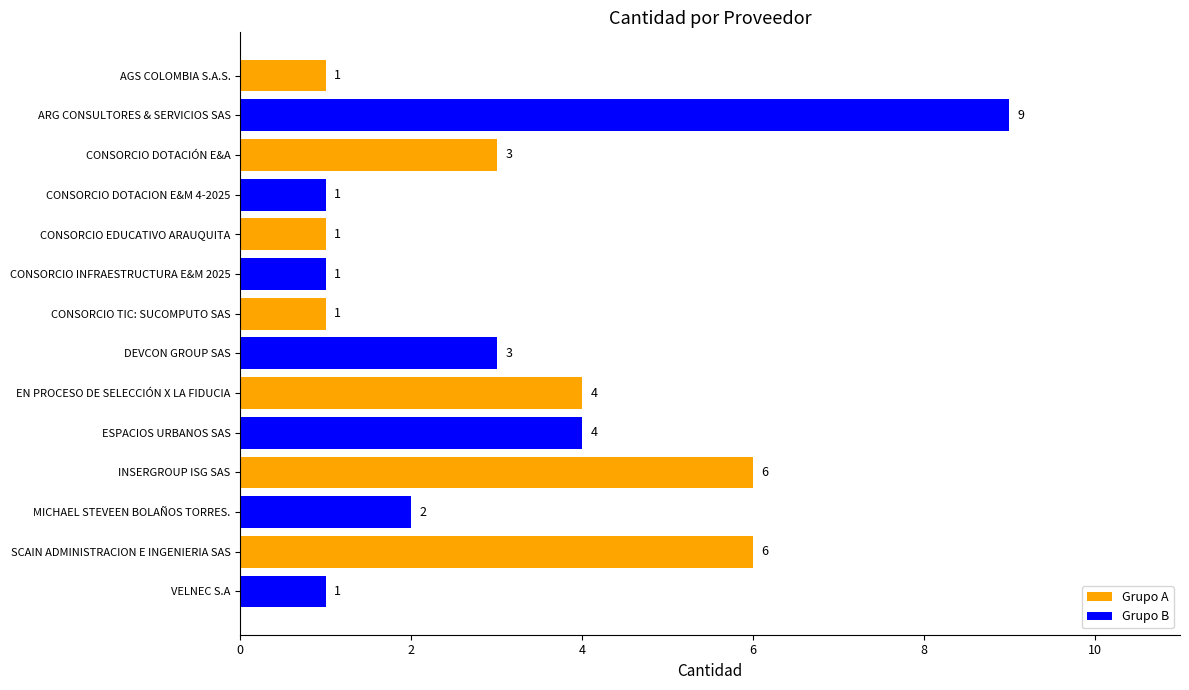

What is the greatest value displayed?

9